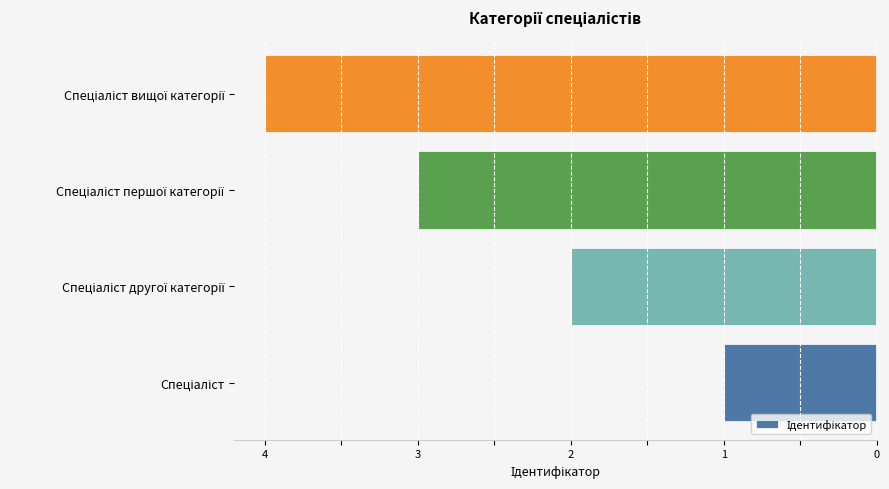

Are the bars horizontal?

Yes